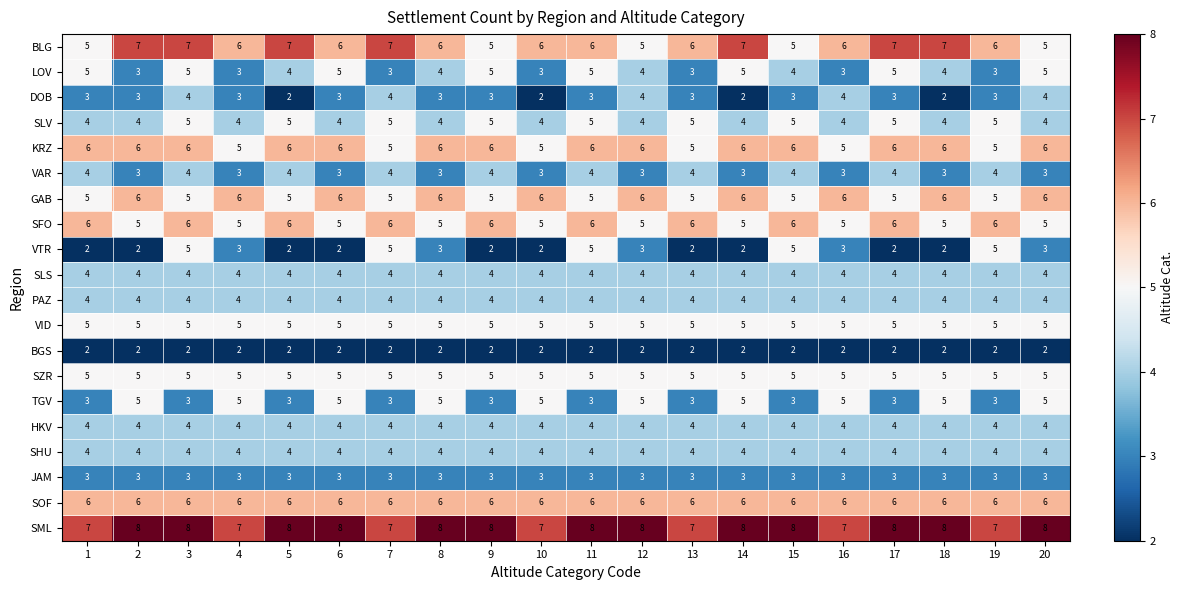

Which series has the widest spread of values?

VTR